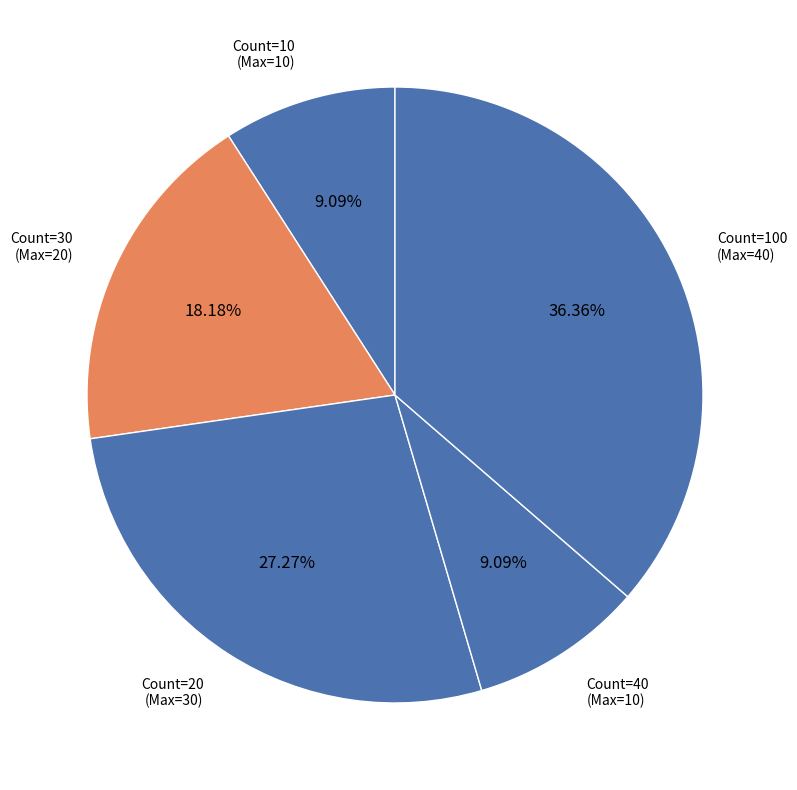

Do Count=10 (Max=10) and Count=40 (Max=10) together represent more than half of the pie?

No